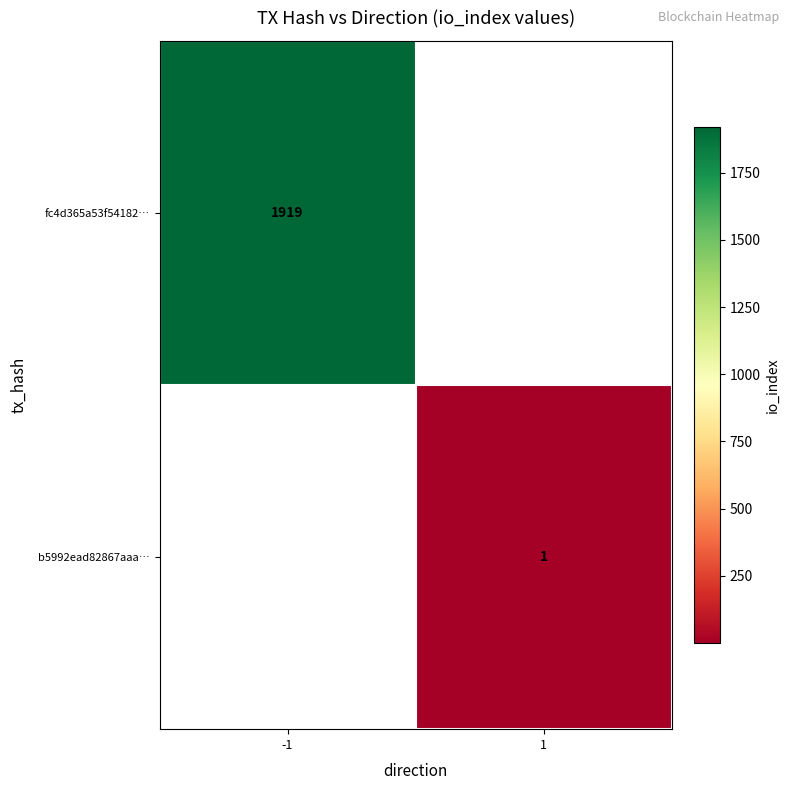

The value of fc4d365a53f54182… at -1 is 1919. True or false?

True